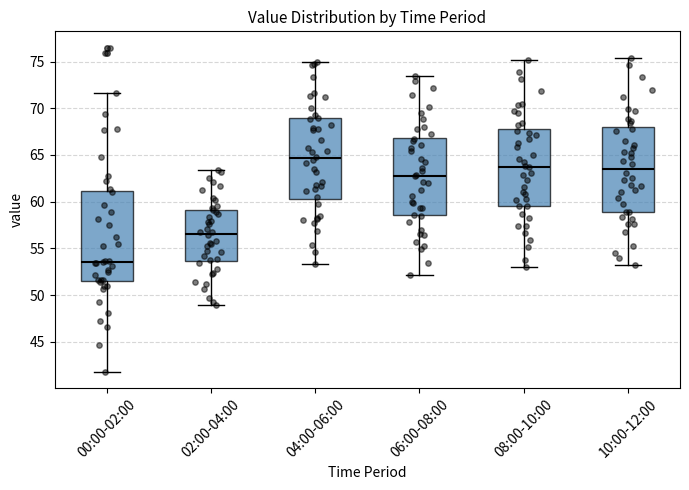

Reading left to right, read every box against the y-axis: the position of its median line, the range the box covers, and the ends of its whiskers. The values are not printed on the chart, so give them approximately, as read against the axis.

00:00-02:00: median 53.5, box 51.5 to 61.0, whiskers 42.0 to 71.5
02:00-04:00: median 56.5, box 53.5 to 59.0, whiskers 49.0 to 63.5
04:00-06:00: median 64.5, box 60.5 to 69.0, whiskers 53.5 to 75.0
06:00-08:00: median 63.0, box 58.5 to 67.0, whiskers 52.0 to 73.5
08:00-10:00: median 64.0, box 59.5 to 68.0, whiskers 53.0 to 75.0
10:00-12:00: median 63.5, box 59.0 to 68.0, whiskers 53.0 to 75.5